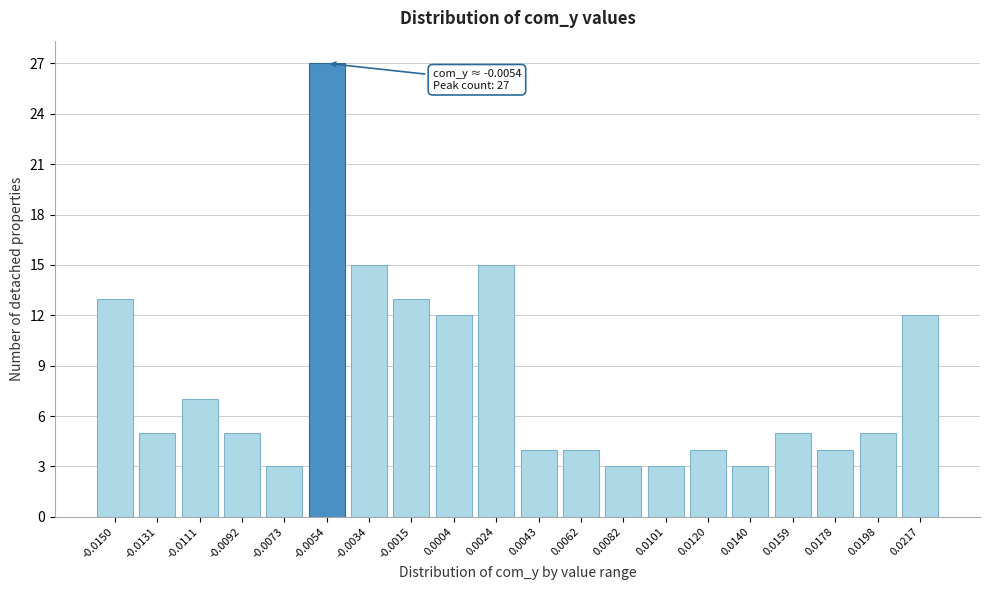

Reading left to right, what are all the values shown in this chart?

-0.0150=13	-0.0131=5	-0.0111=7	-0.0092=5	-0.0073=3	-0.0054=27	-0.0034=15	-0.0015=13	0.0004=12	0.0024=15	0.0043=4	0.0062=4	0.0082=3	0.0101=3	0.0120=4	0.0140=3	0.0159=5	0.0178=4	0.0198=5	0.0217=12